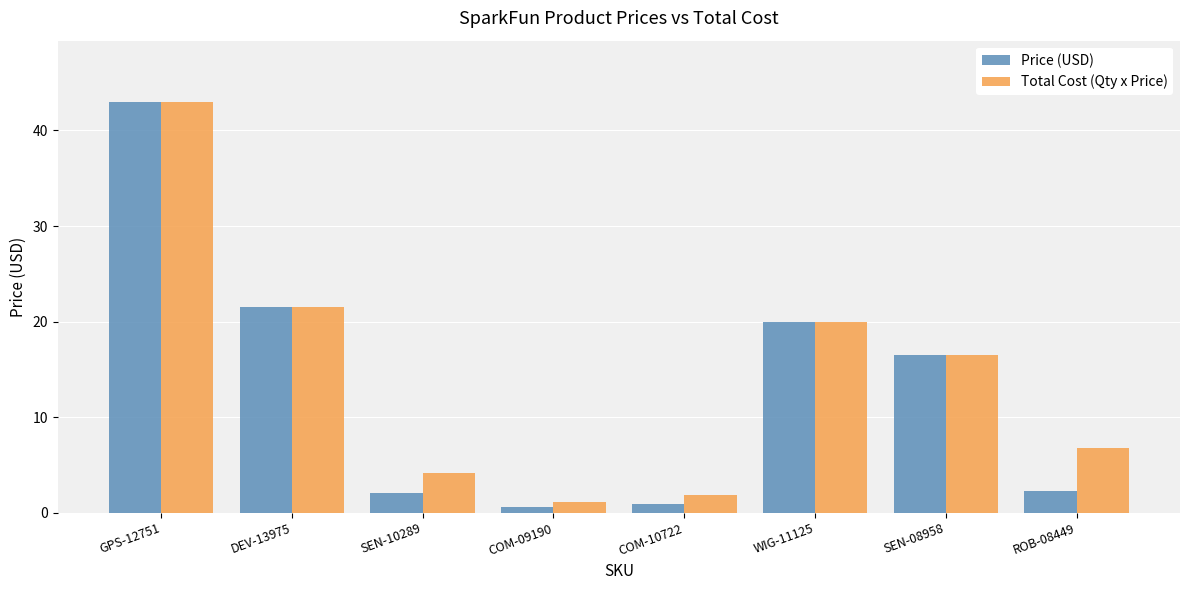

Are the bars horizontal?

No